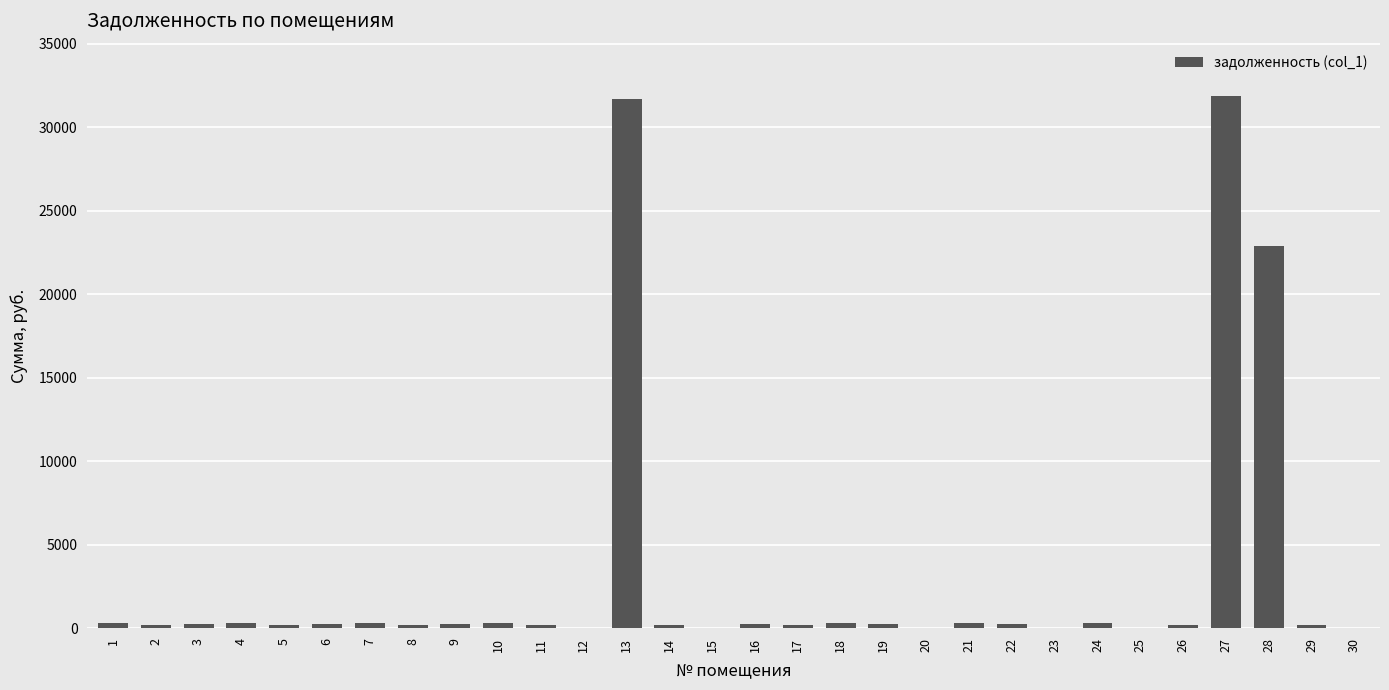

What is the sum of all values?

91500.0